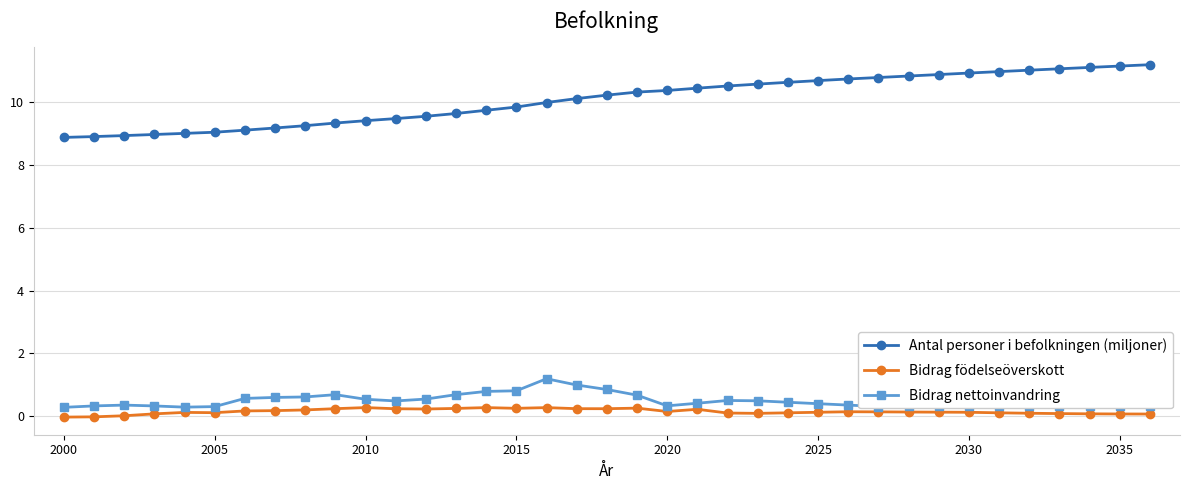

True or false: Antal personer i befolkningen (miljoner) and Bidrag nettoinvandring intersect in this chart.

False